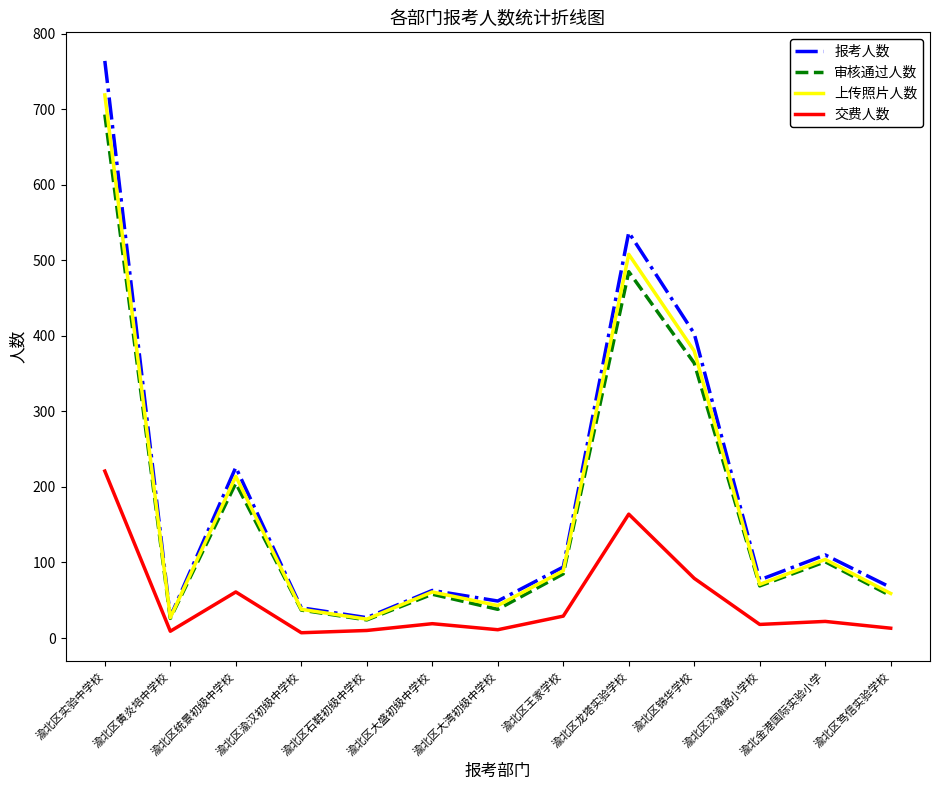

At which category does 交费人数 reach its first local valley?

渝北区黄炎培中学校